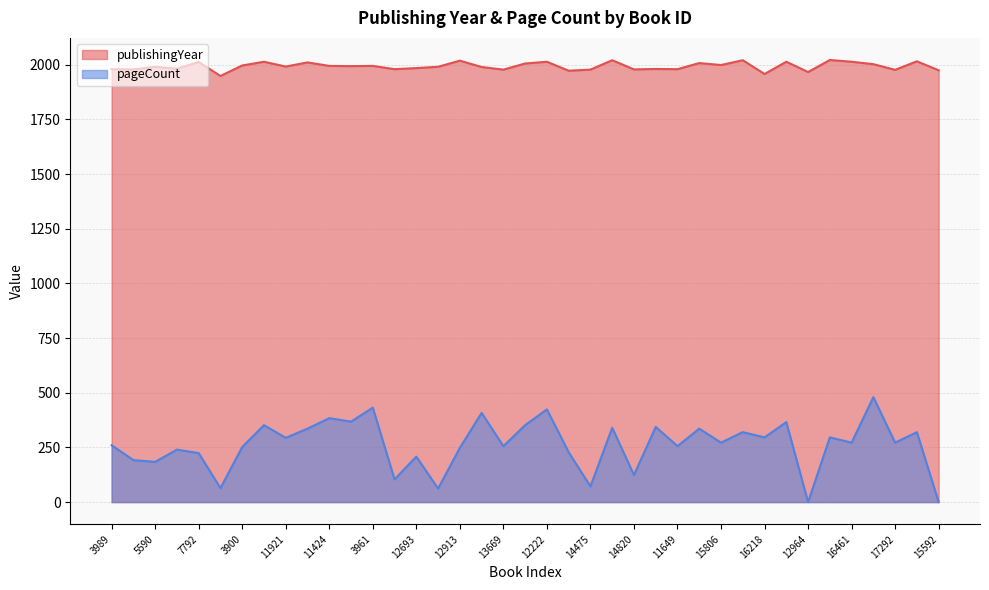

Between 12964 and 16461, which is larger?

16461